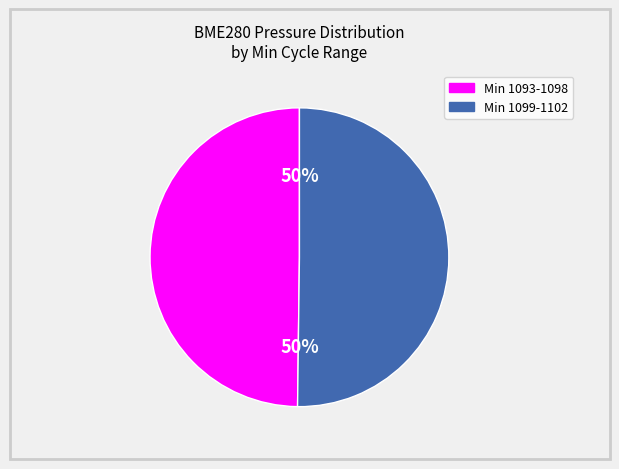

To the nearest percent, what is the average slice percentage?

50%